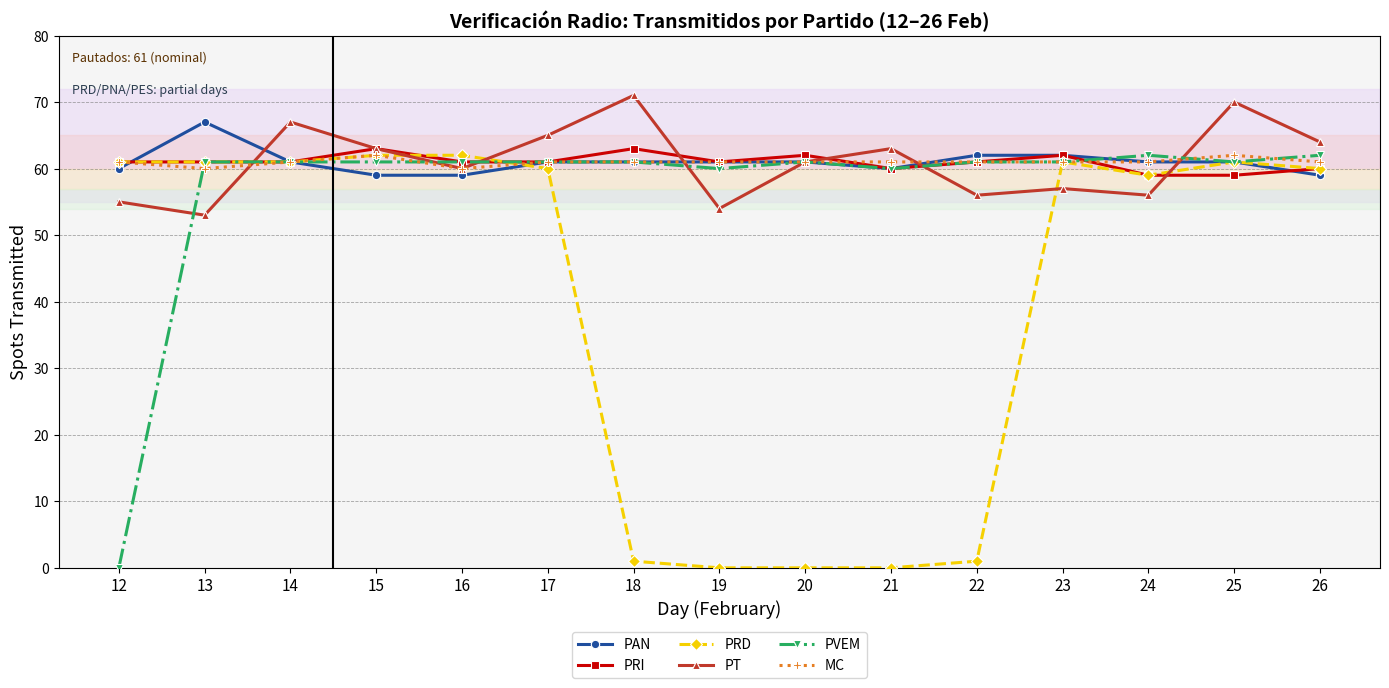

What is the total value across all series at 23?

364